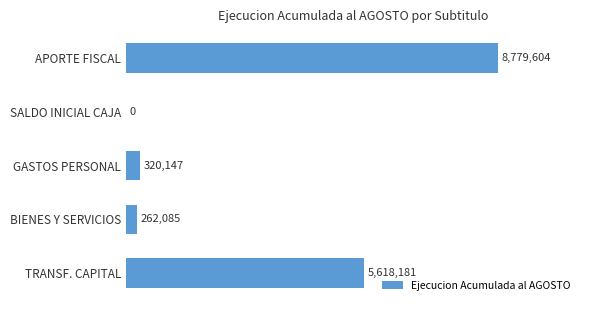

Are the bars horizontal?

Yes